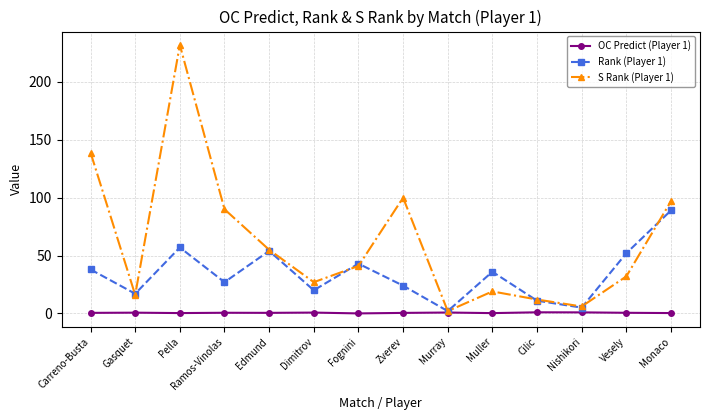

The OC Predict (Player 1) series shows 0.6 at Gasquet. True or false?

True